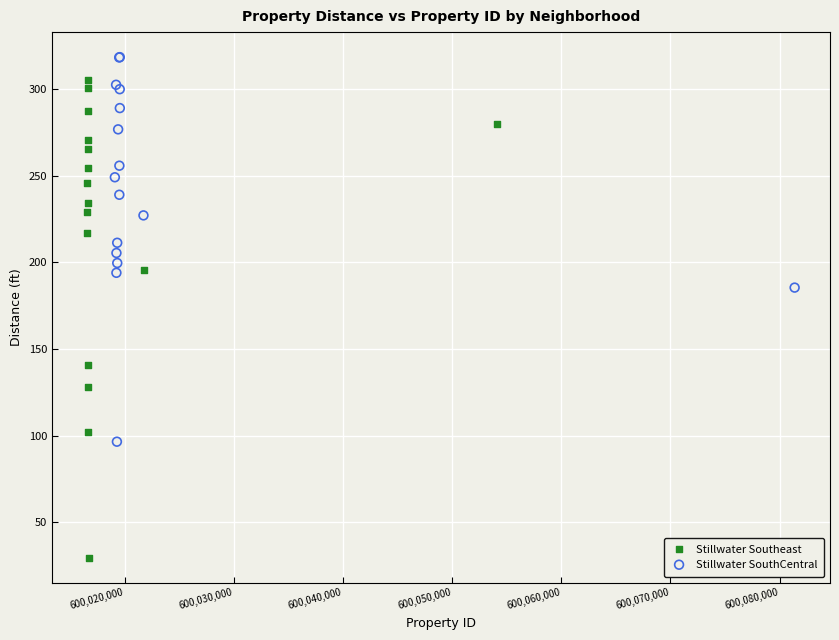

Which series has the widest spread of Y values?

Stillwater Southeast